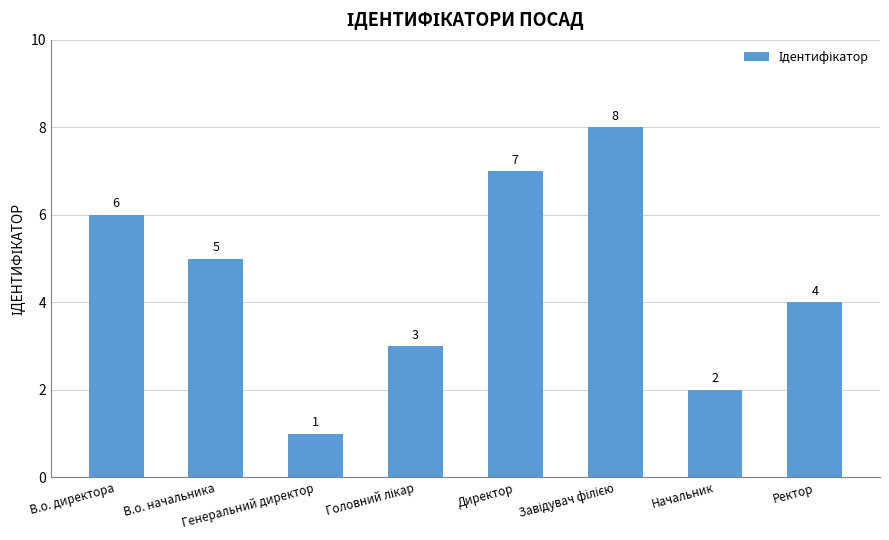

Are the bars horizontal?

No